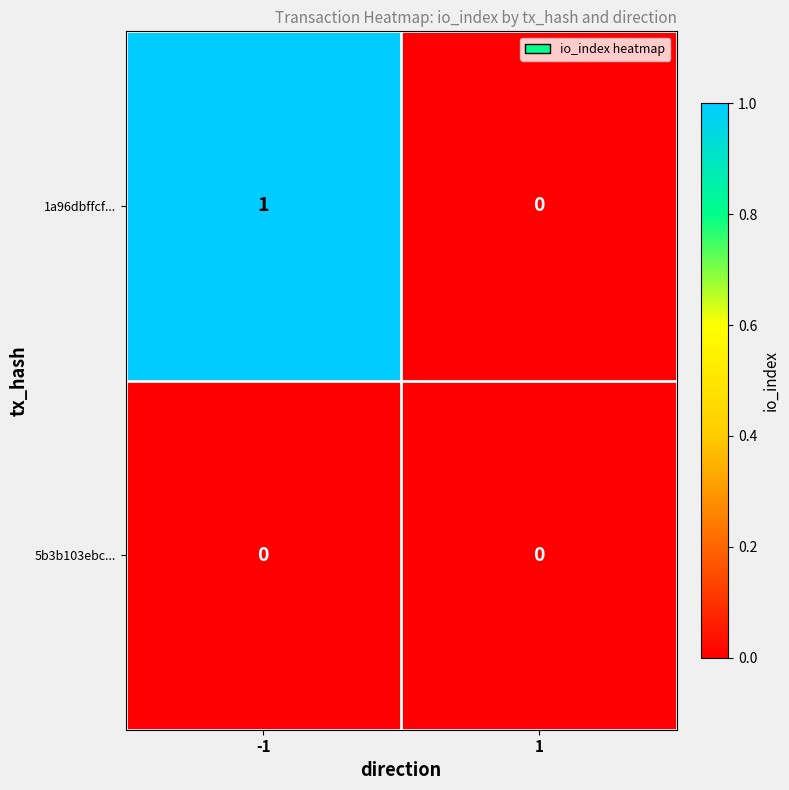

Reading left to right, transcribe all the data shown in this chart.

1a96dbffcf...: -1=1	1=0
5b3b103ebc...: -1=0	1=0